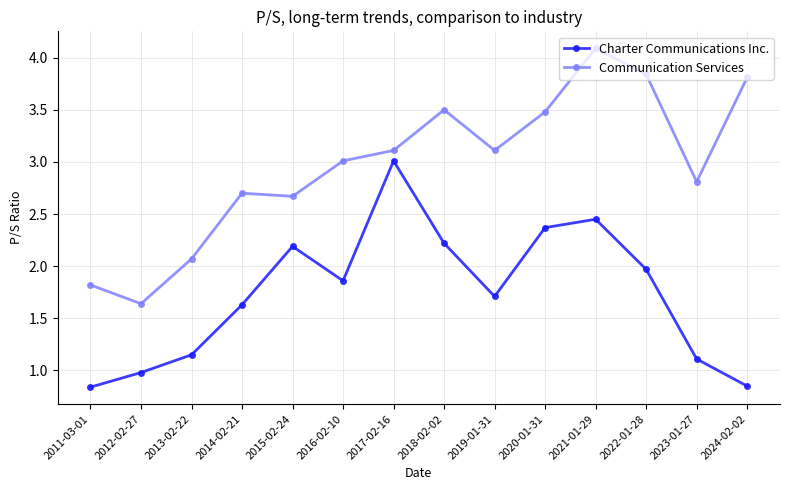

Is this an area chart (filled region under the line)?

No